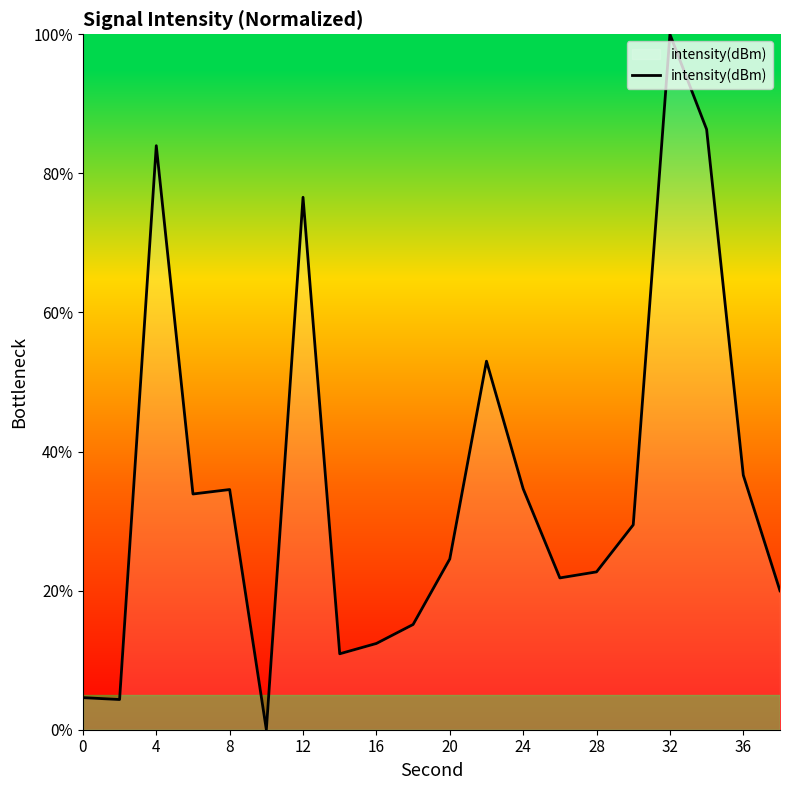

Count the number of values greater than 29.

10